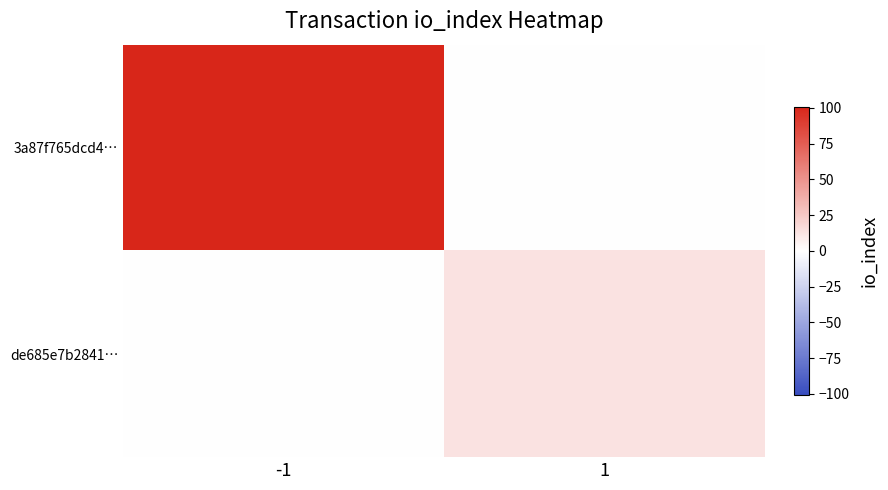

What is the total value across all series at -1?

101